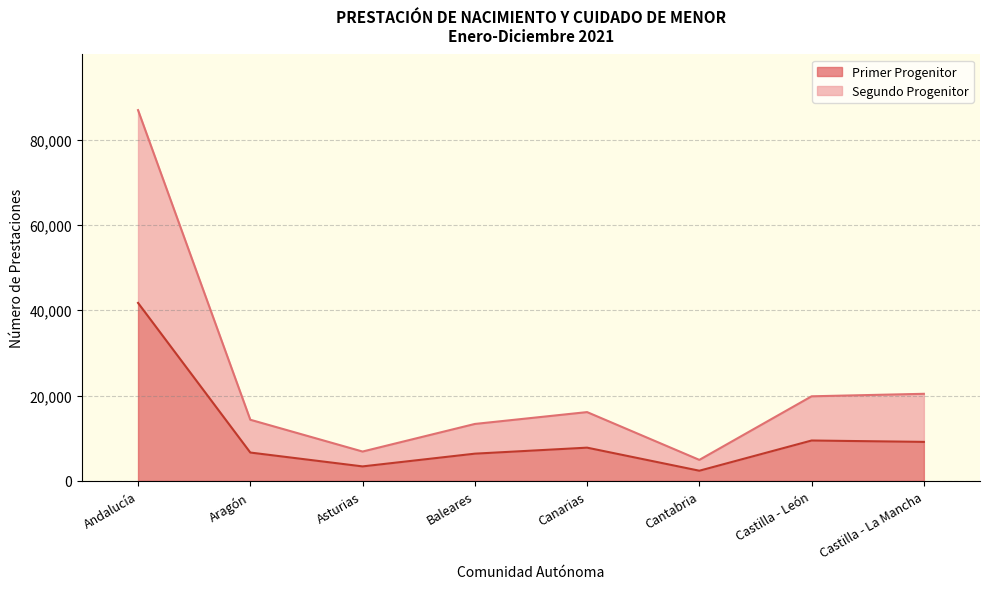

Rank the categories by Segundo Progenitor value from highest to lowest.

Andalucía, Castilla - La Mancha, Castilla - León, Canarias, Aragón, Baleares, Asturias, Cantabria